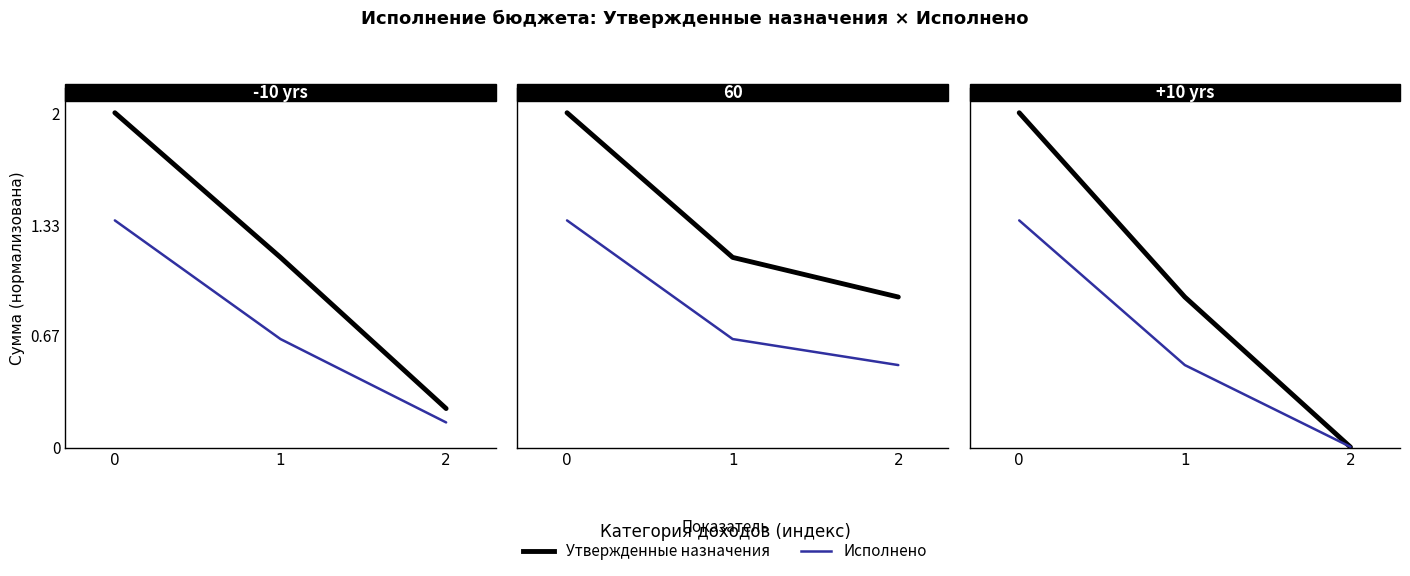

Rank the series at 1 from lowest to highest value.

Исполнено, Утвержденные назначения